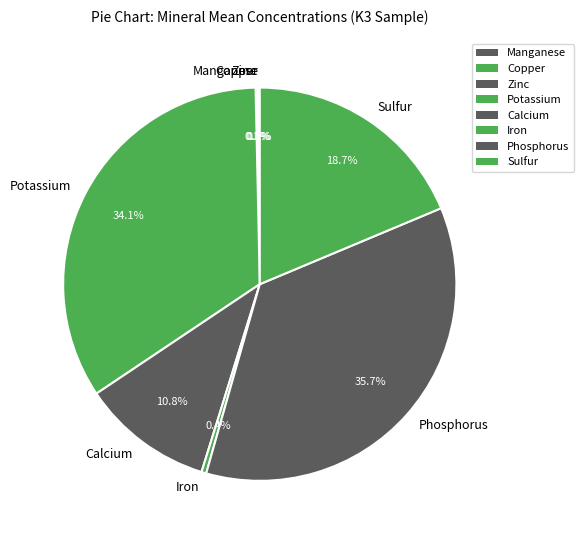

Which category has the biggest portion of the pie?

Phosphorus